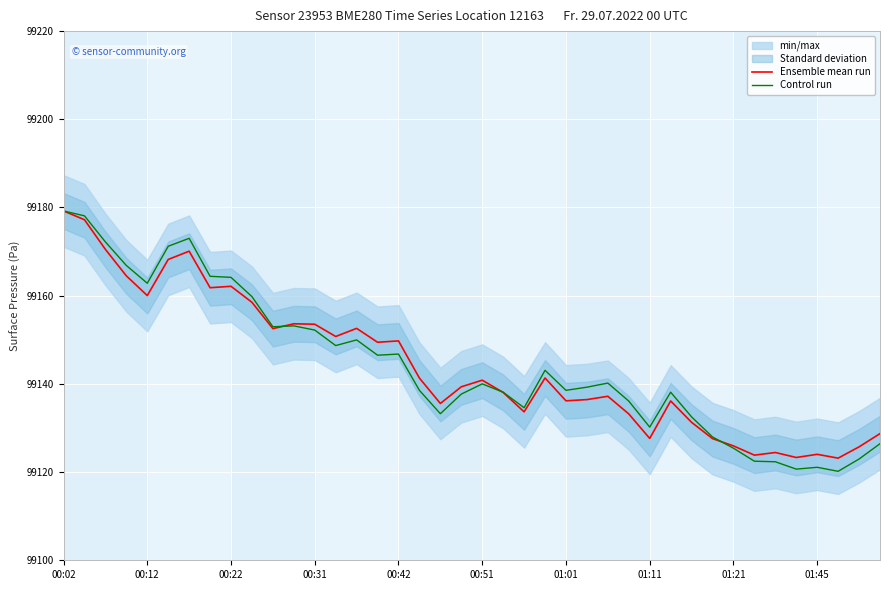

What is the lowest value of the Ensemble mean run series?

99123.2